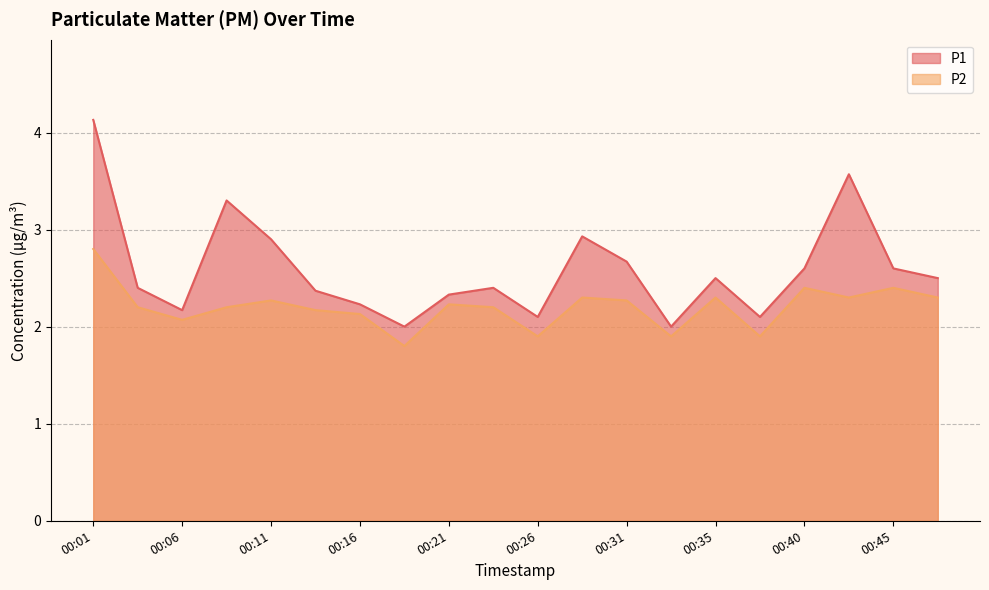

Where is the first local maximum for P2?

00:11